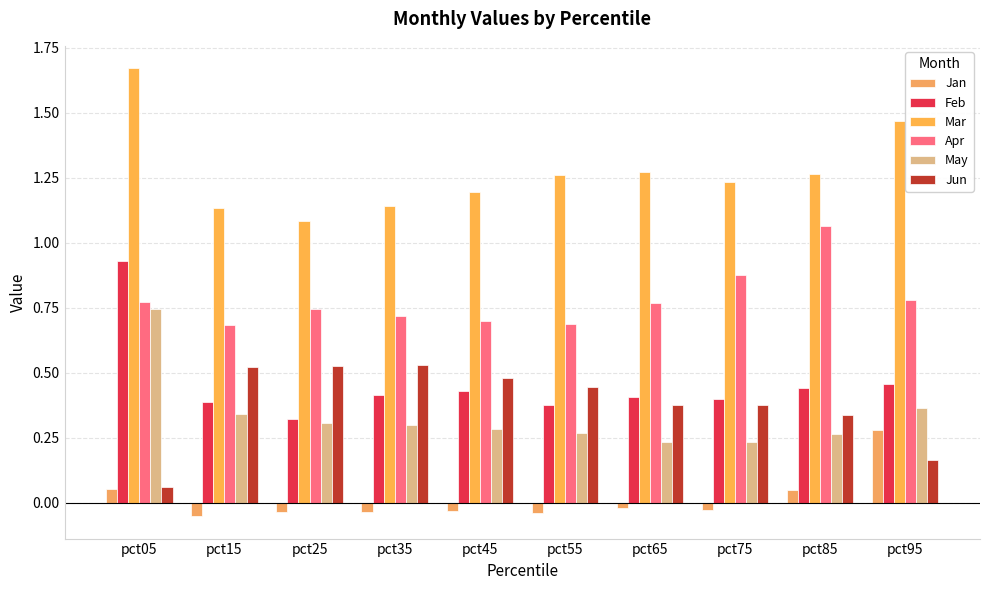

Does the chart contain any negative values?

Yes